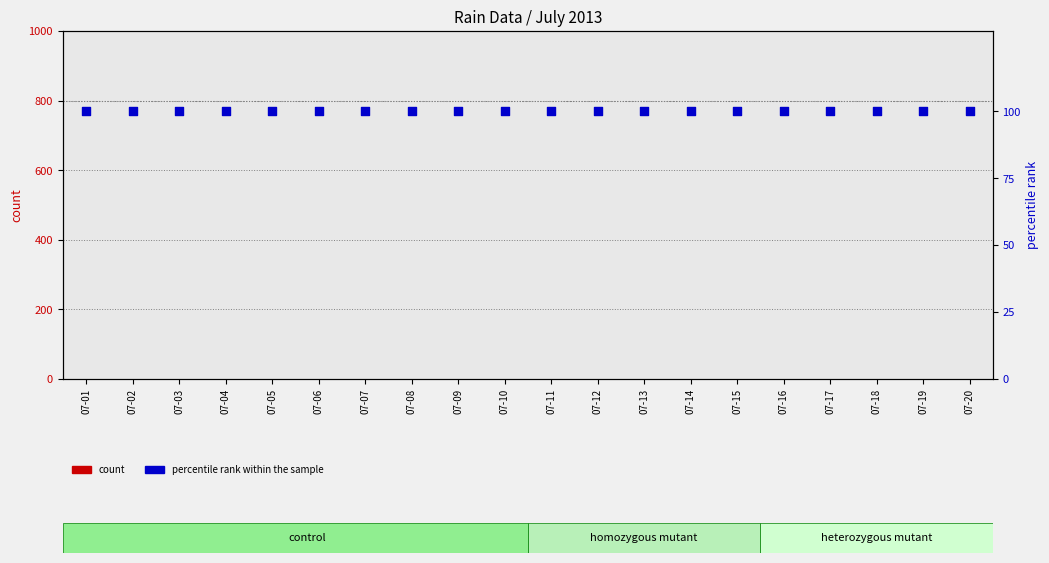

At how many categories does at least one series exceed 41?

20